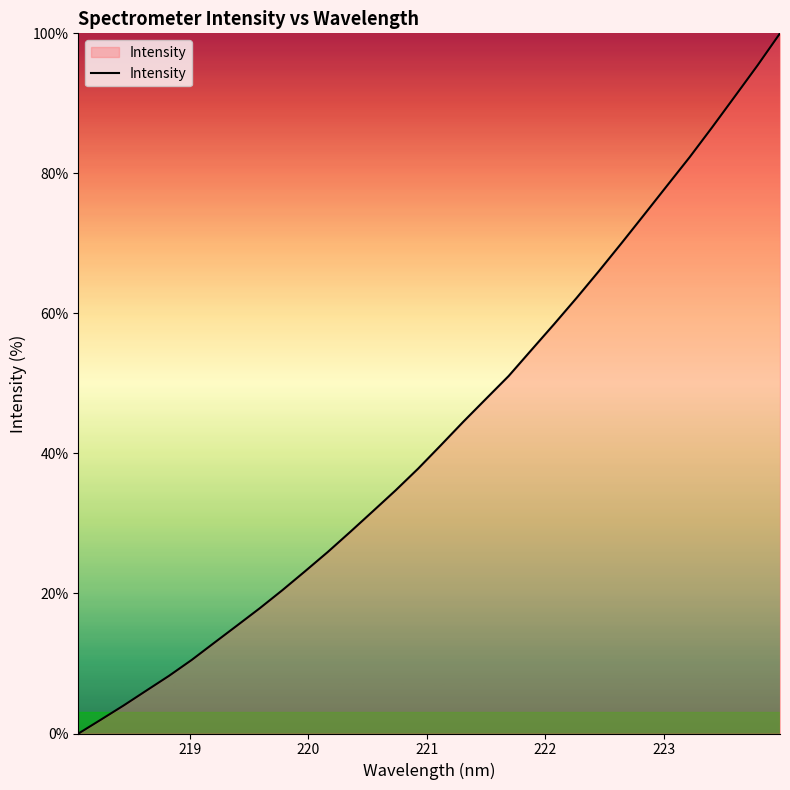

What is the maximum value shown in the chart?

100.0